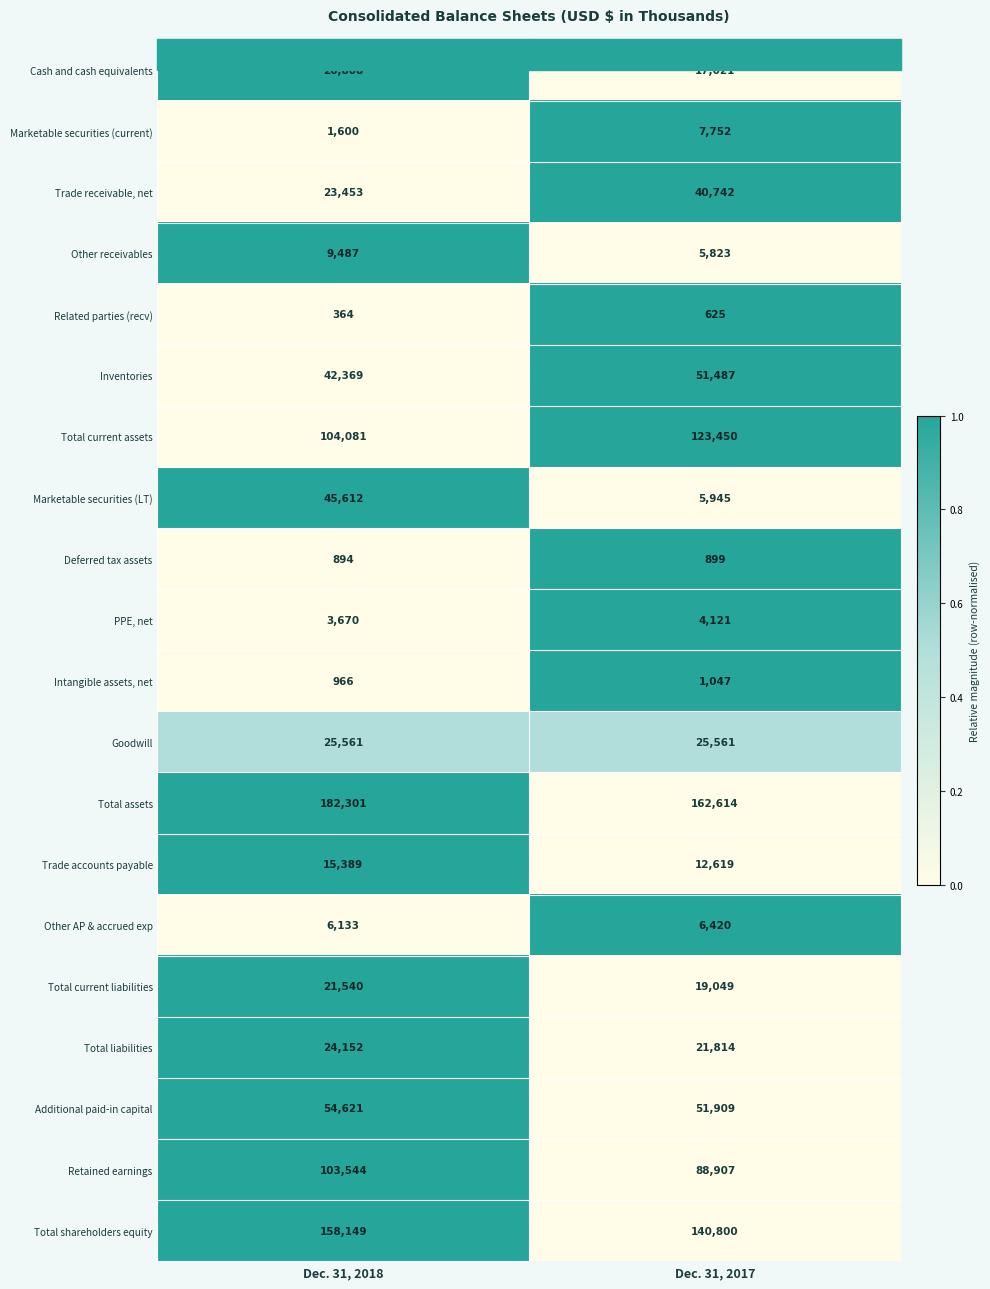

What is the average value of the Marketable securities (current) series?

4676